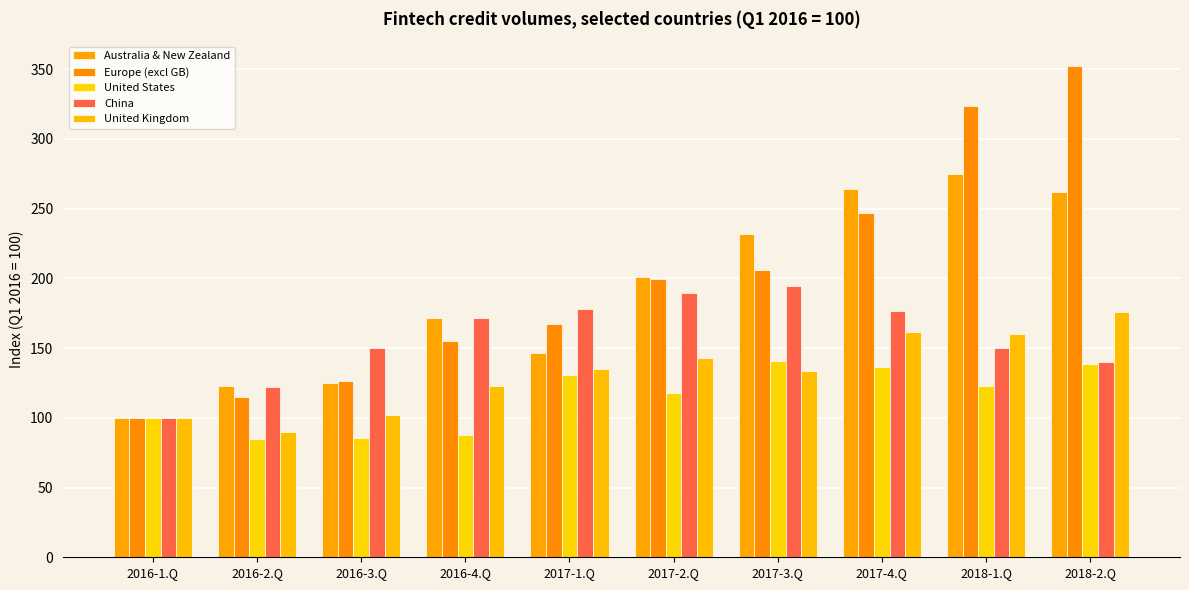

What is the label of the 5th bar from the right?

2017-2.Q